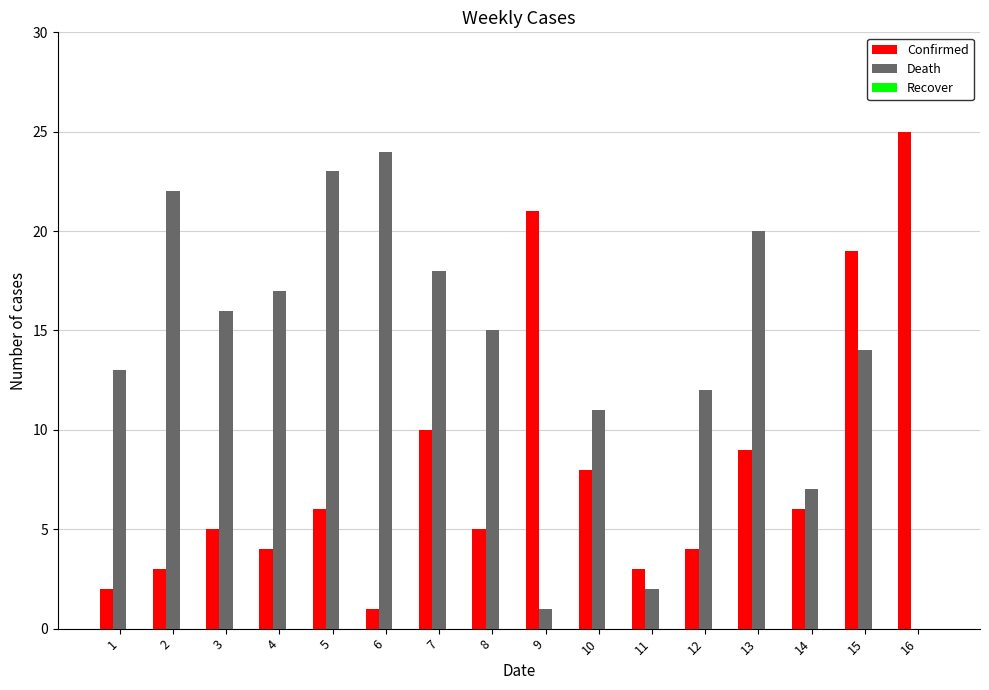

True or false: Confirmed has a value of 19 at 15.

True